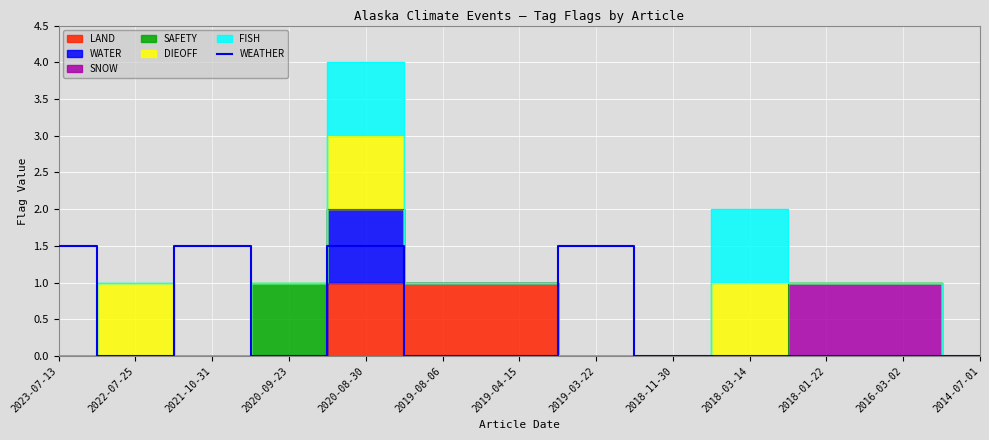

Between 2021-10-31 and 2014-07-01, which is larger?

2021-10-31